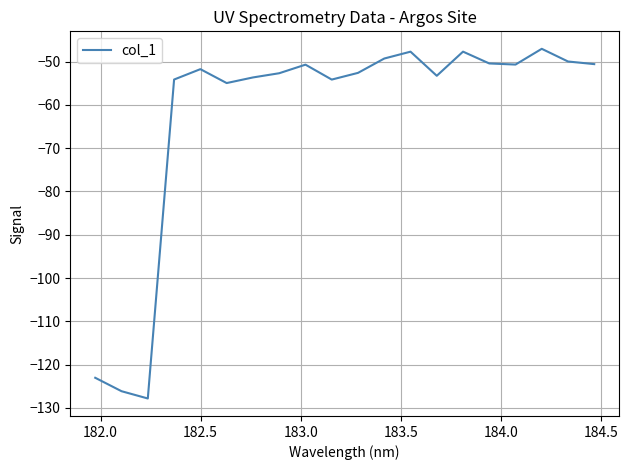

What is the difference between the maximum and minimum values?

80.8